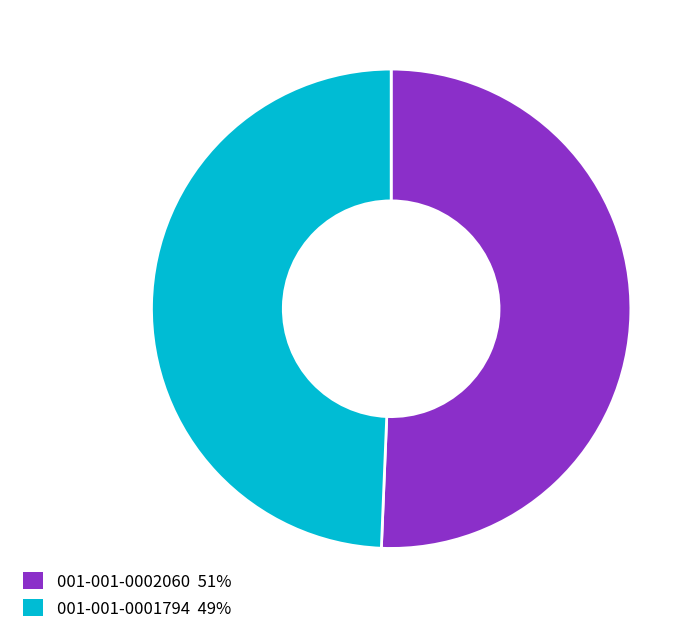

Count the number of slices in the pie.

2